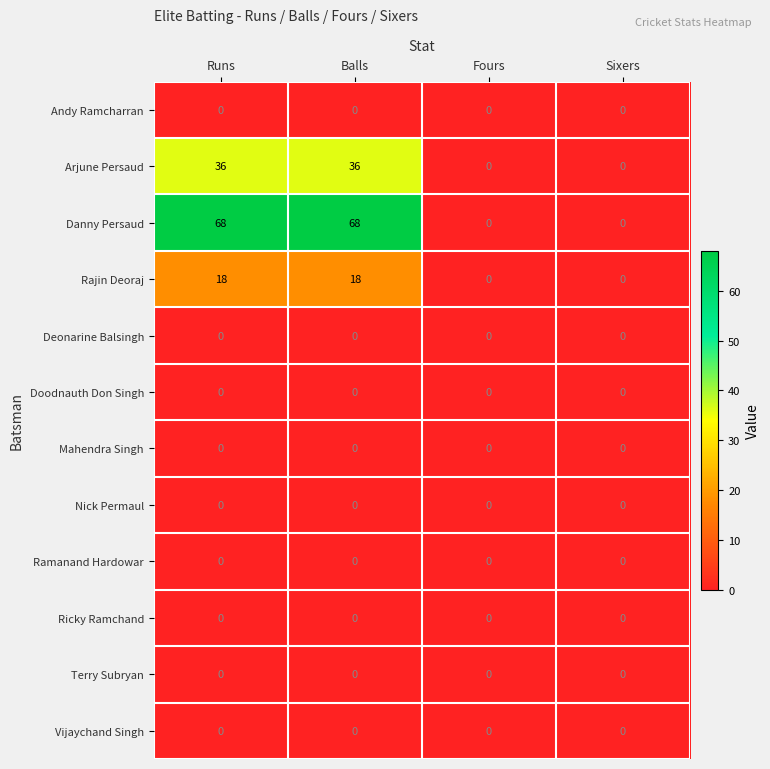

What is the difference between the maximum and minimum values in the Danny Persaud series?

68